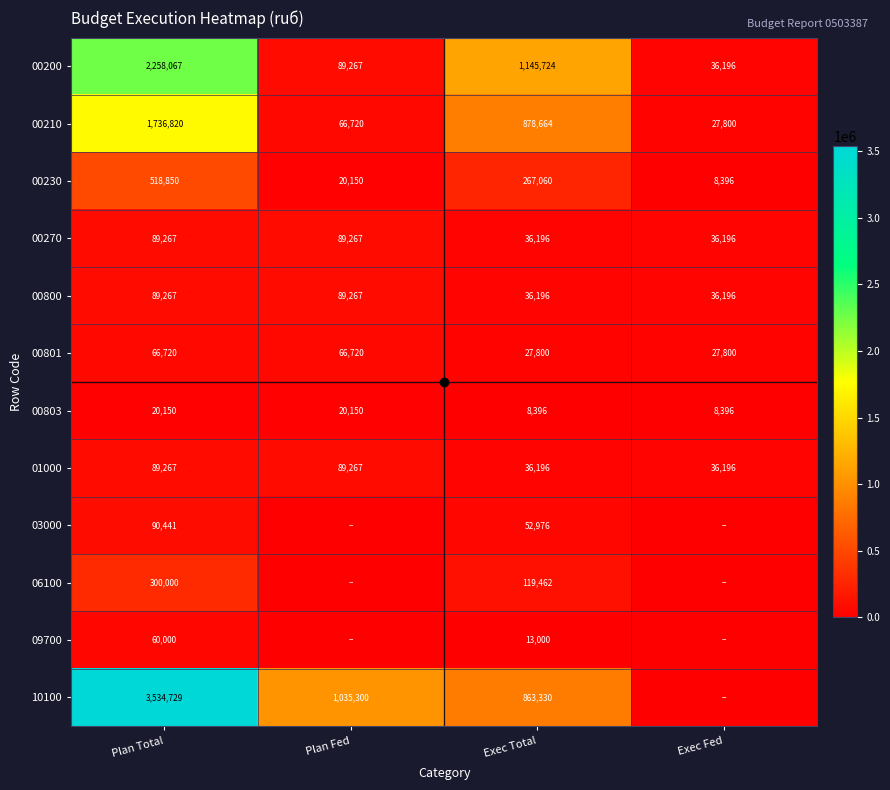

How many values in the 10100 series exceed 1035300?

1